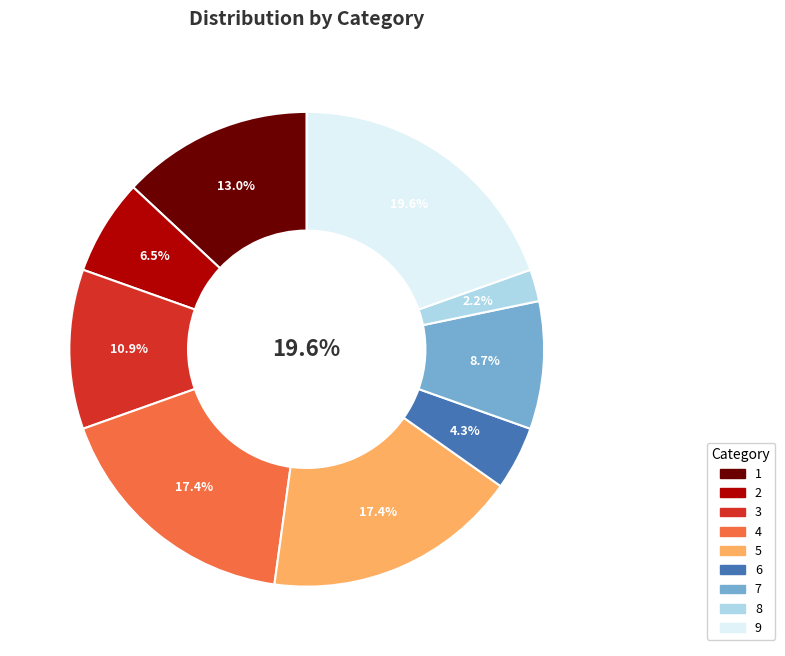

Count the number of slices in the pie.

9